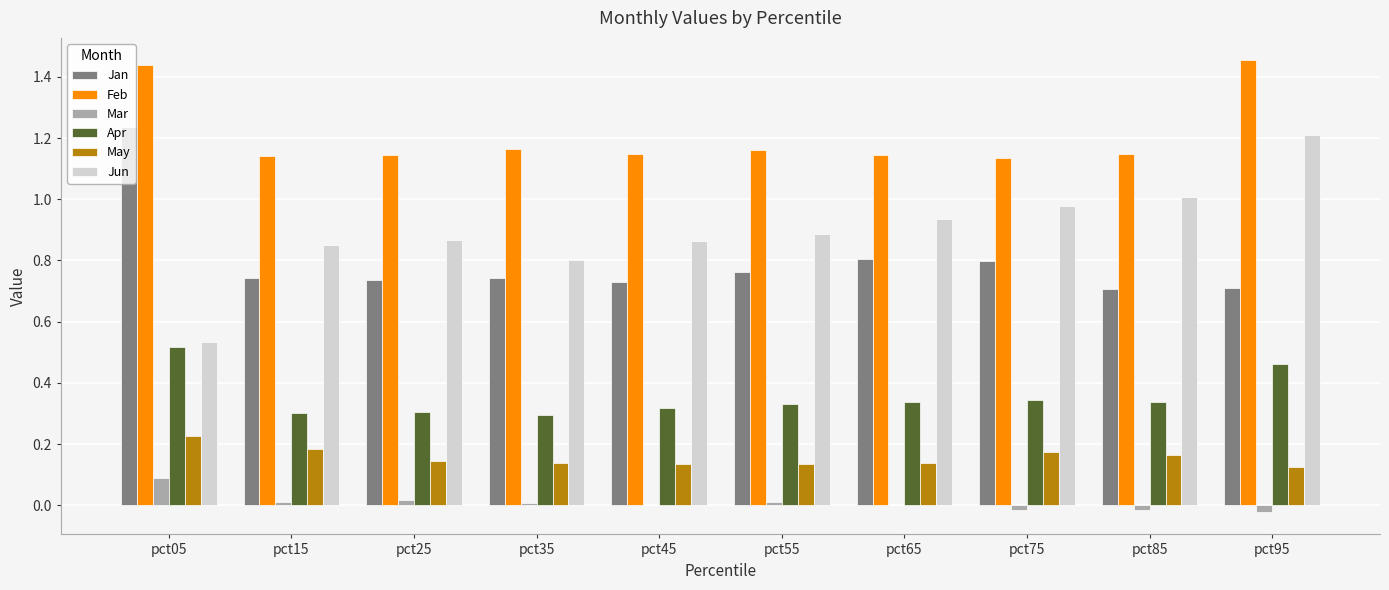

What is the sum of all Jun values?

8.9